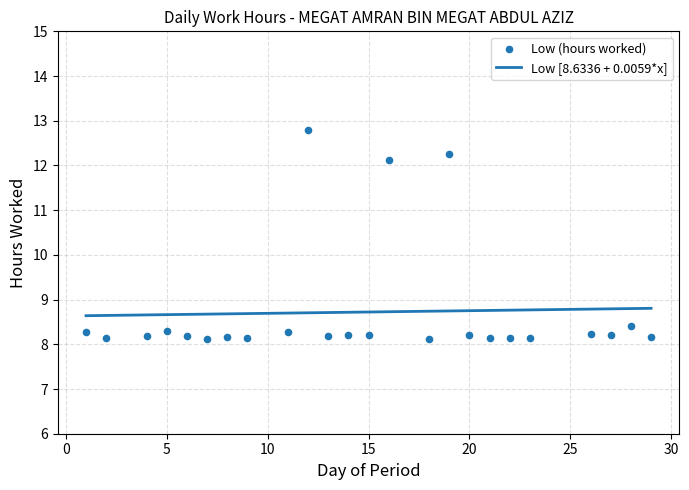

Which has a higher value, 11 or 9?

11